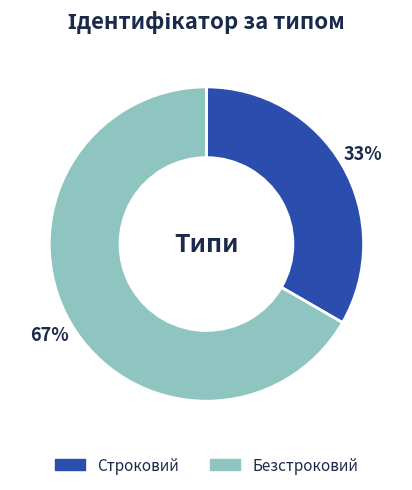

To the nearest percent, what percentage of the pie is Безстроковий?

67%